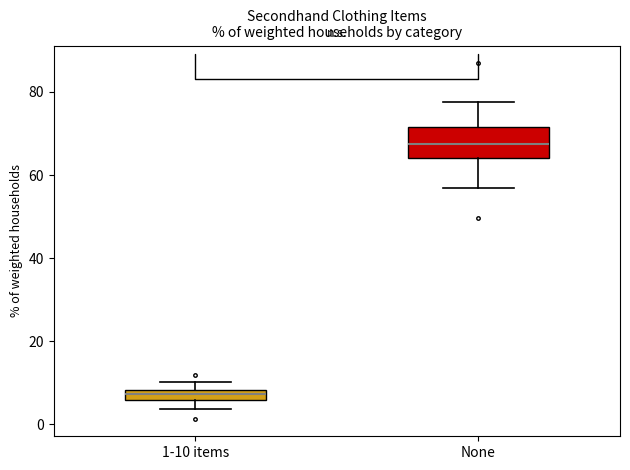

Which box is the tallest, from its lower edge to its upper edge?

None